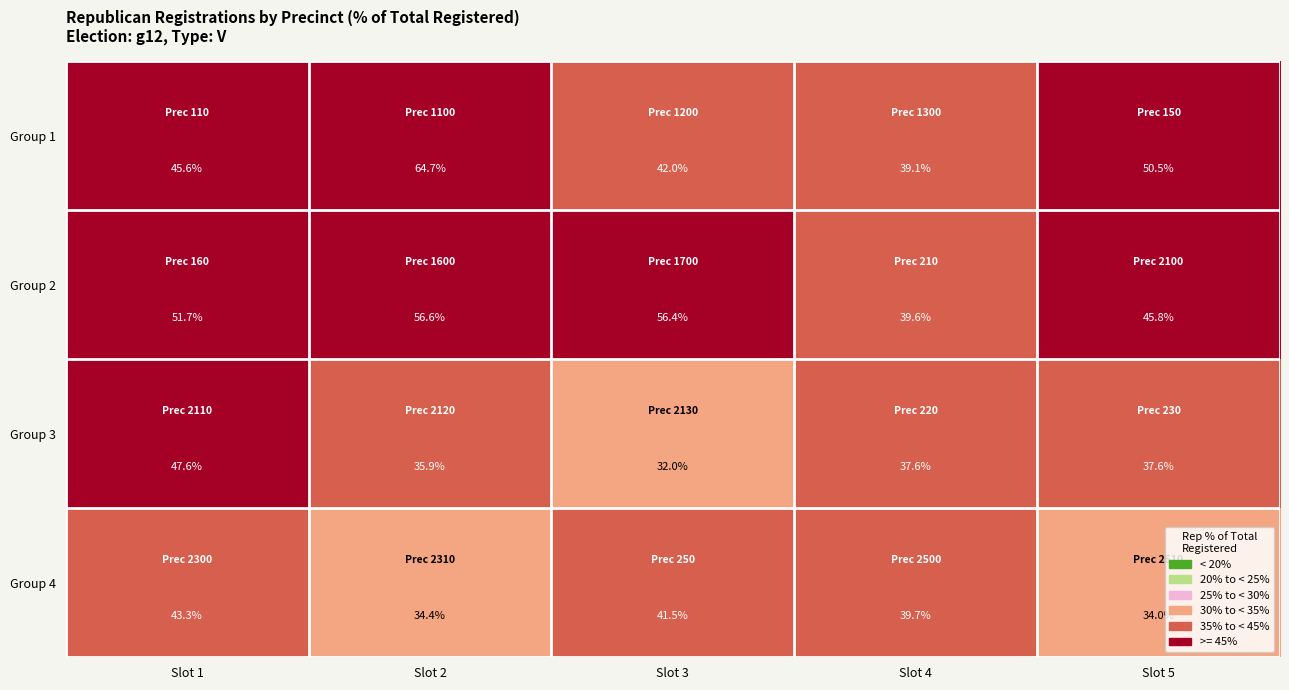

At which label is Group 4 closest to 38?

Slot 4